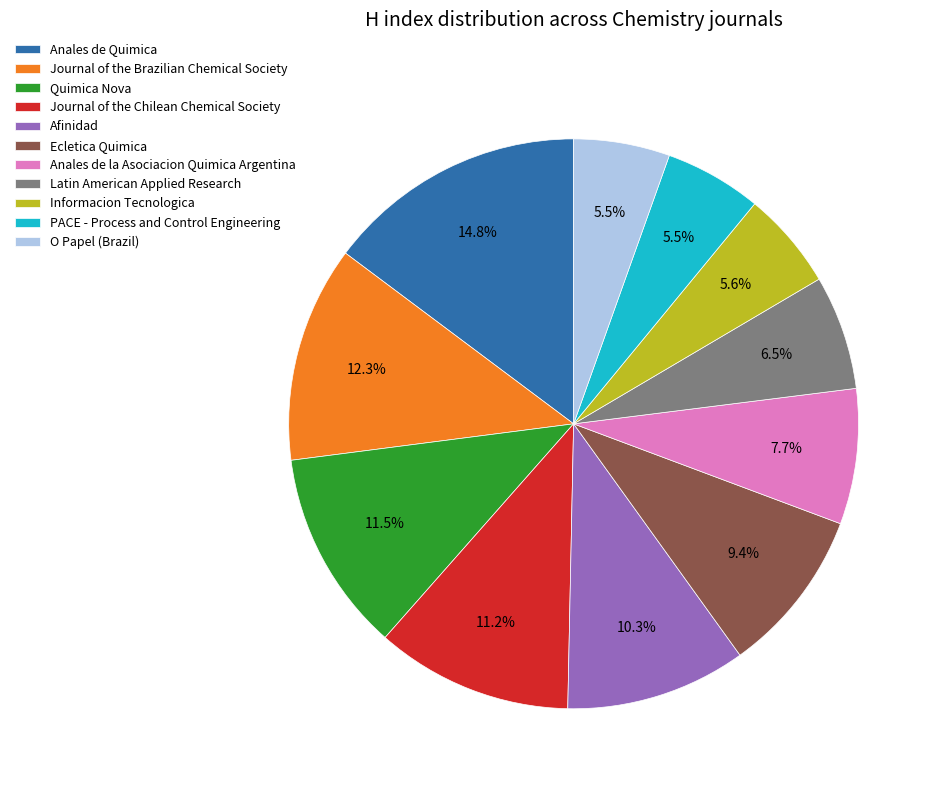

To the nearest percent, what portion does Afinidad represent?

10%